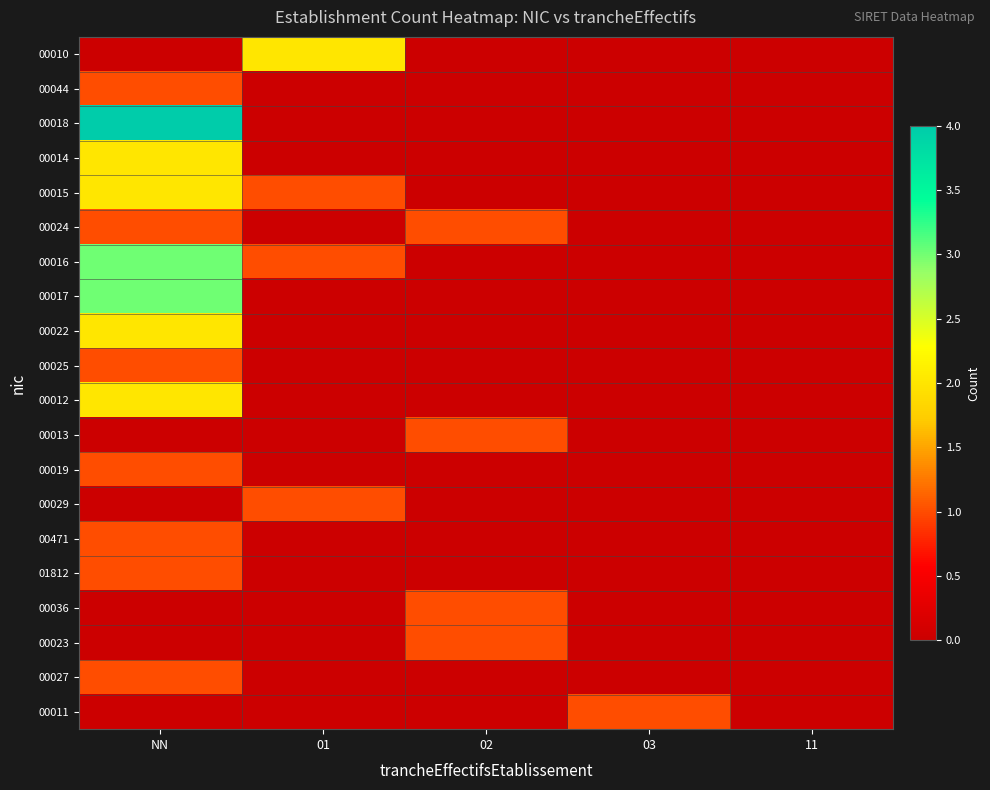

How many data points does each series have?

5